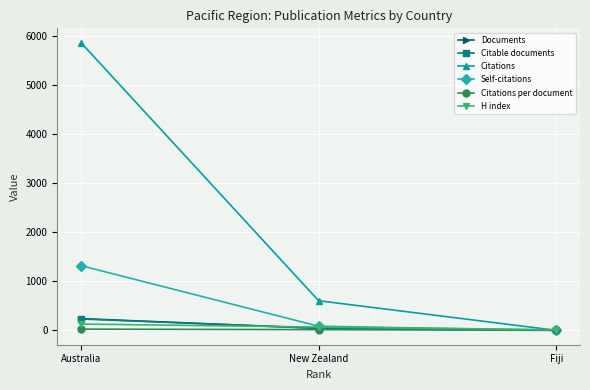

What is the greatest value displayed?

5857.0